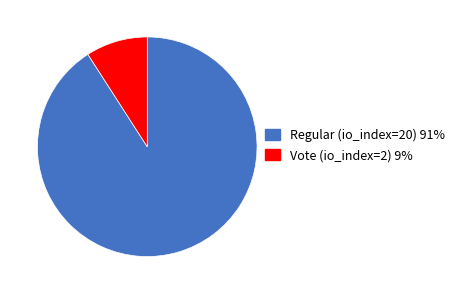

Approximately how many times larger is the value at Regular (io_index=20) compared to Vote (io_index=2)?

10.0